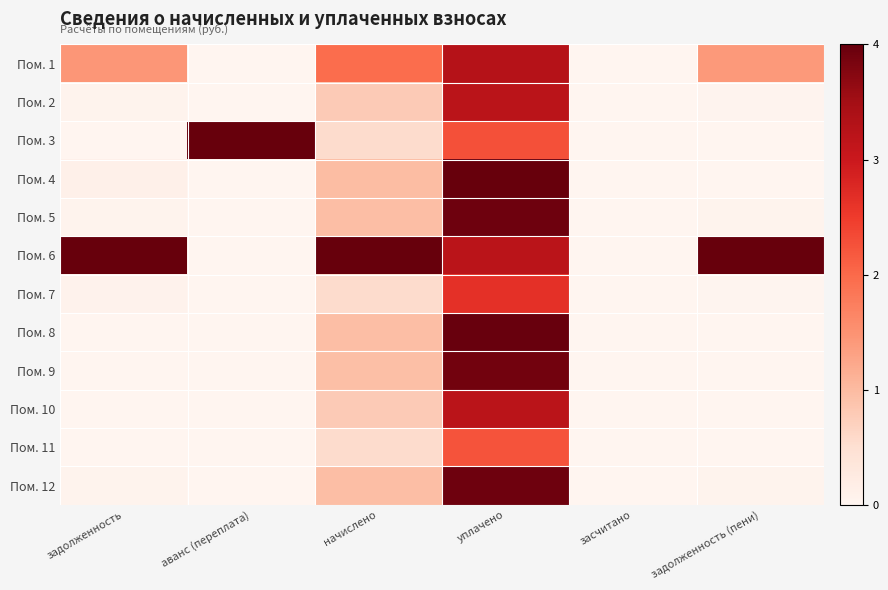

Reading right to left, transcribe all the data shown in this chart.

Пом. 1: задолженность (пени)=1.4	засчитано=0.0	уплачено=3.3	начислено=2.0	аванс (переплата)=0.0	задолженность=1.4
Пом. 2: задолженность (пени)=0.0	засчитано=0.0	уплачено=3.2	начислено=0.8	аванс (переплата)=0.0	задолженность=0.0
Пом. 3: задолженность (пени)=0.0	засчитано=0.0	уплачено=2.3	начислено=0.6	аванс (переплата)=4.0	задолженность=0.0
Пом. 4: задолженность (пени)=0.0	засчитано=0.0	уплачено=4.0	начислено=1.0	аванс (переплата)=0.0	задолженность=0.1
Пом. 5: задолженность (пени)=0.1	засчитано=0.0	уплачено=3.9	начислено=1.0	аванс (переплата)=0.0	задолженность=0.1
Пом. 6: задолженность (пени)=4.0	засчитано=0.0	уплачено=3.2	начислено=4.0	аванс (переплата)=0.0	задолженность=4.0
Пом. 7: задолженность (пени)=0.0	засчитано=0.0	уплачено=2.7	начислено=0.6	аванс (переплата)=0.0	задолженность=0.1
Пом. 8: задолженность (пени)=0.0	засчитано=0.0	уплачено=4.0	начислено=1.0	аванс (переплата)=0.0	задолженность=0.0
Пом. 9: задолженность (пени)=0.0	засчитано=0.0	уплачено=3.9	начислено=1.0	аванс (переплата)=0.0	задолженность=0.0
Пом. 10: задолженность (пени)=0.0	засчитано=0.0	уплачено=3.2	начислено=0.8	аванс (переплата)=0.0	задолженность=0.0
Пом. 11: задолженность (пени)=0.0	засчитано=0.0	уплачено=2.2	начислено=0.5	аванс (переплата)=0.0	задолженность=0.0
Пом. 12: задолженность (пени)=0.1	засчитано=0.0	уплачено=3.9	начислено=1.0	аванс (переплата)=0.0	задолженность=0.1